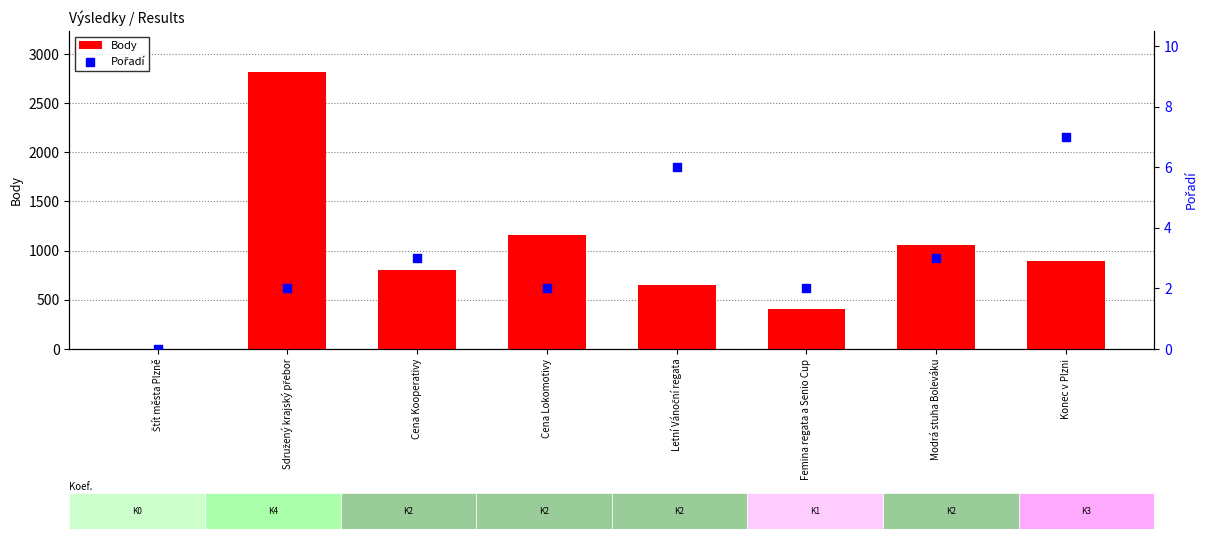

Is the value of Body at Konec v Plzni greater than the value of Pořadí at Cena Lokomotivy?

Yes